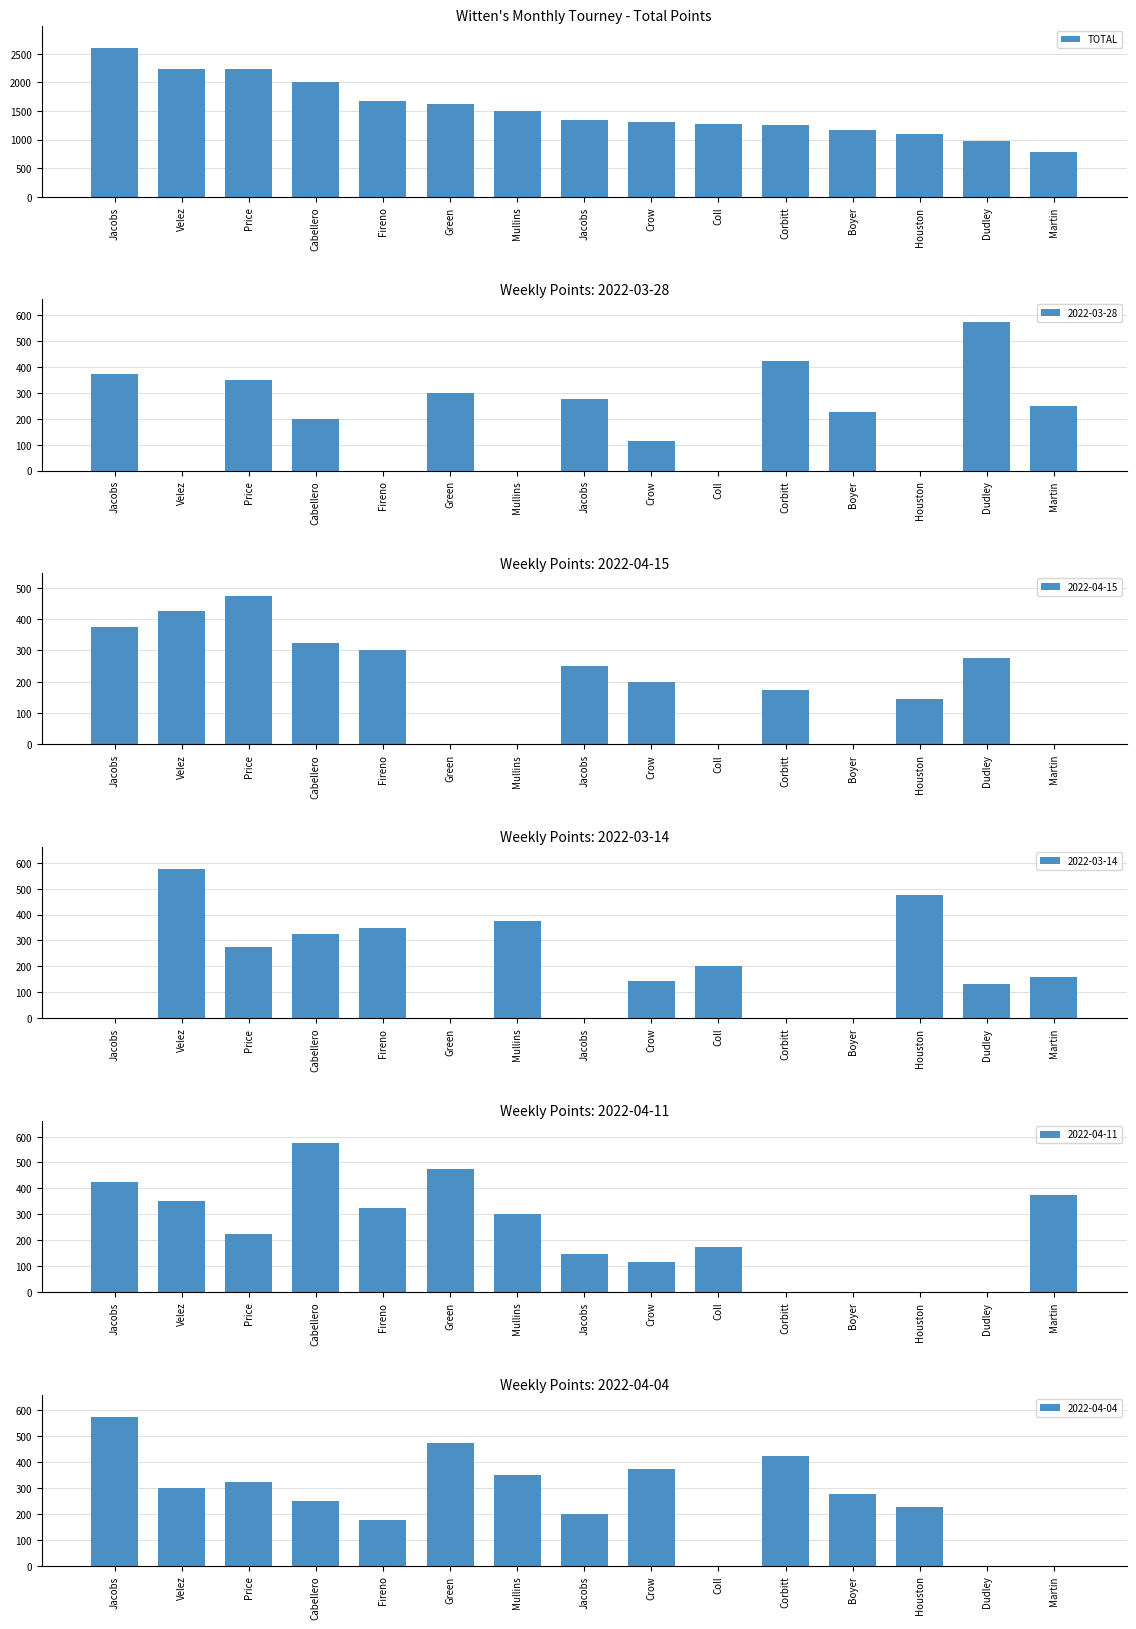

What is the difference between the maximum and minimum values?

1815